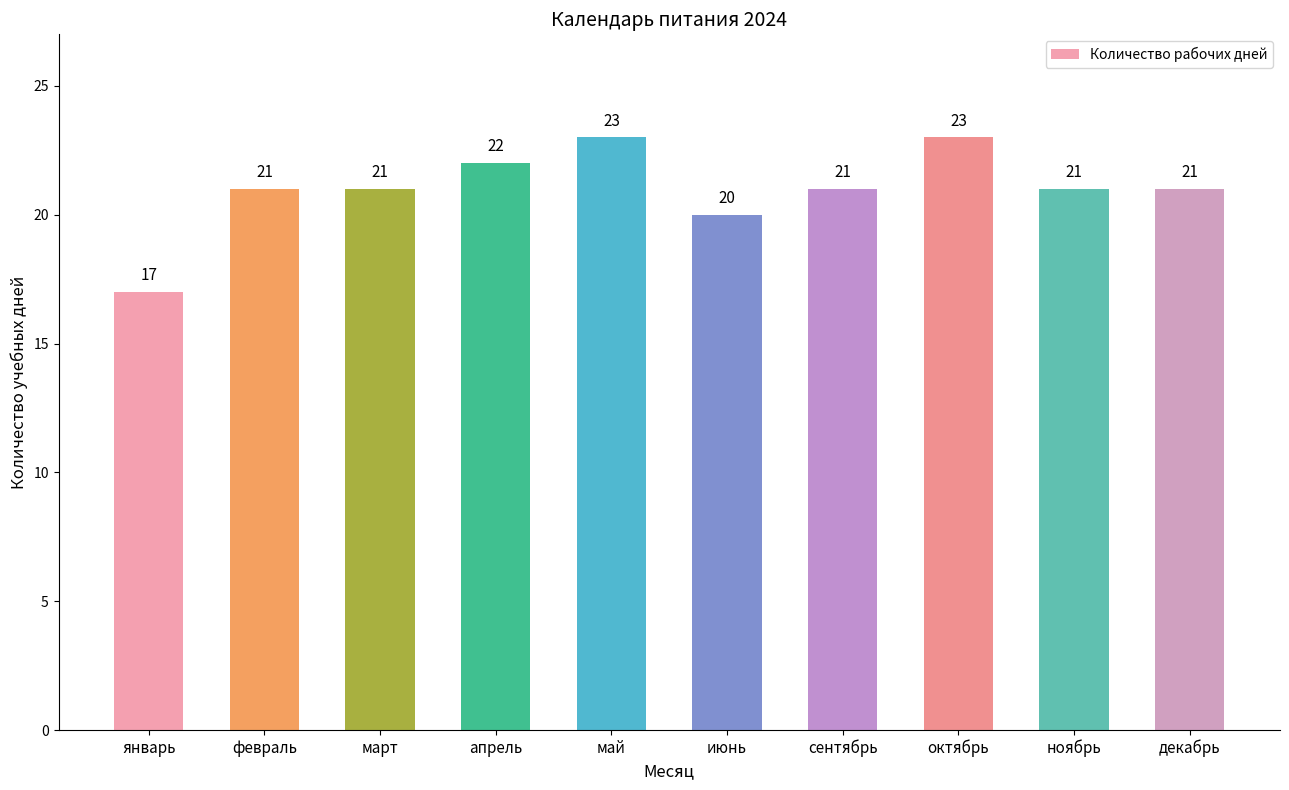

Does the chart contain any negative values?

No